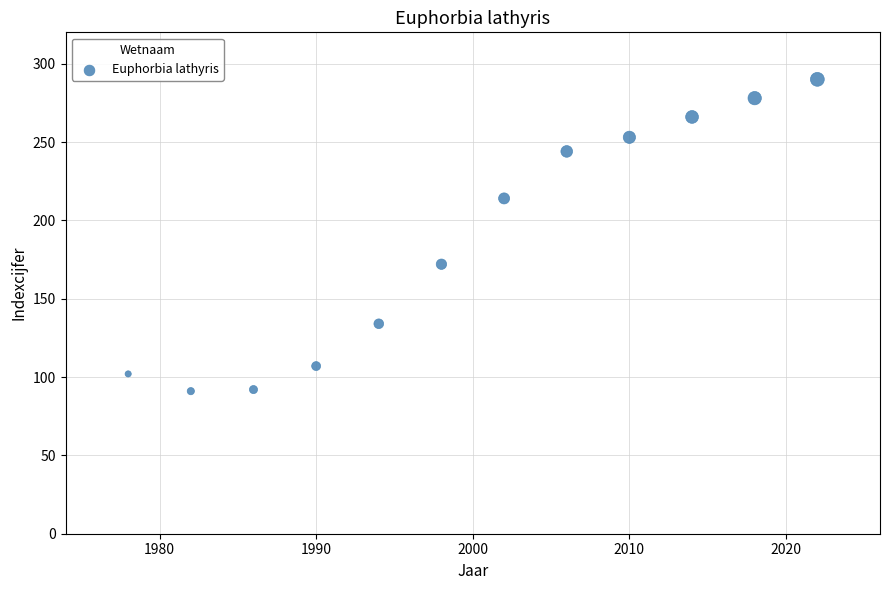

What is the range of X values (max minus min)?

44